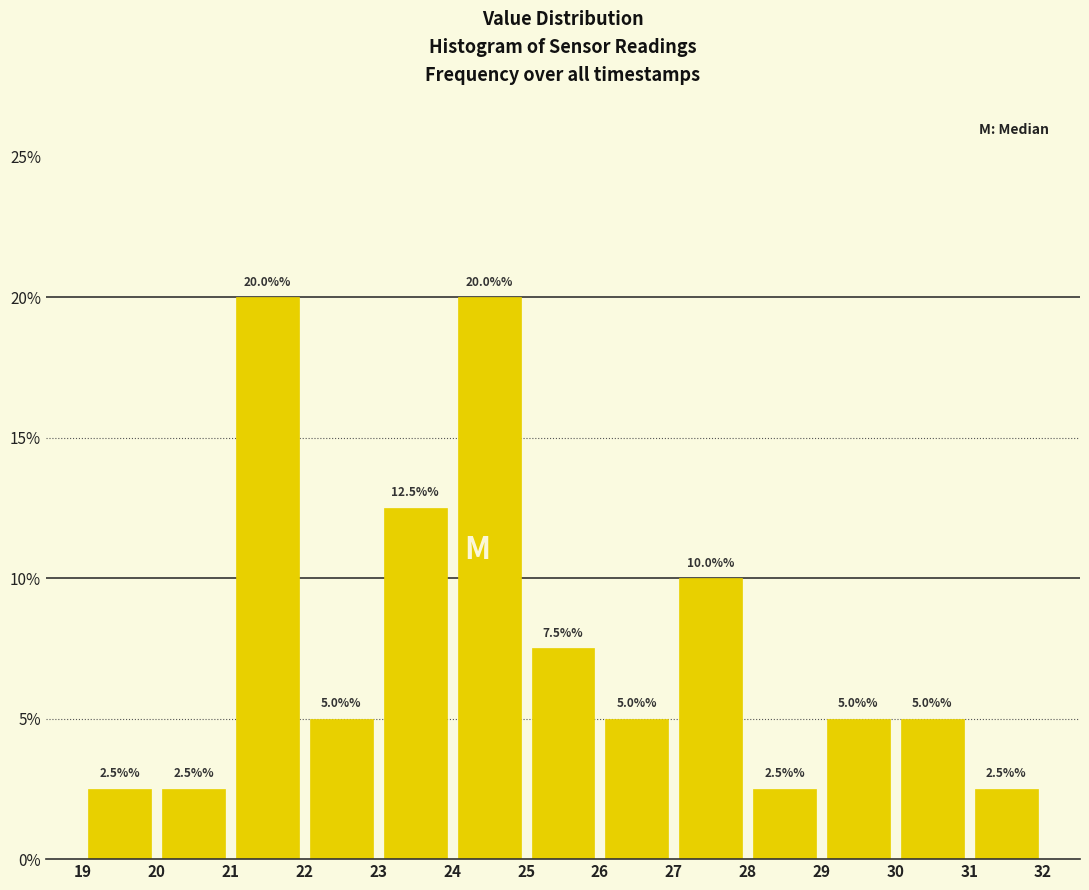

Reading left to right, list every bar in this chart as the range it spans on the x-axis followed by its height.

19 to 20: 2.5
20 to 21: 2.5
21 to 22: 20.0
22 to 23: 5.0
23 to 24: 12.5
24 to 25: 20.0
25 to 26: 7.5
26 to 27: 5.0
27 to 28: 10.0
28 to 29: 2.5
29 to 30: 5.0
30 to 31: 5.0
31 to 32: 2.5